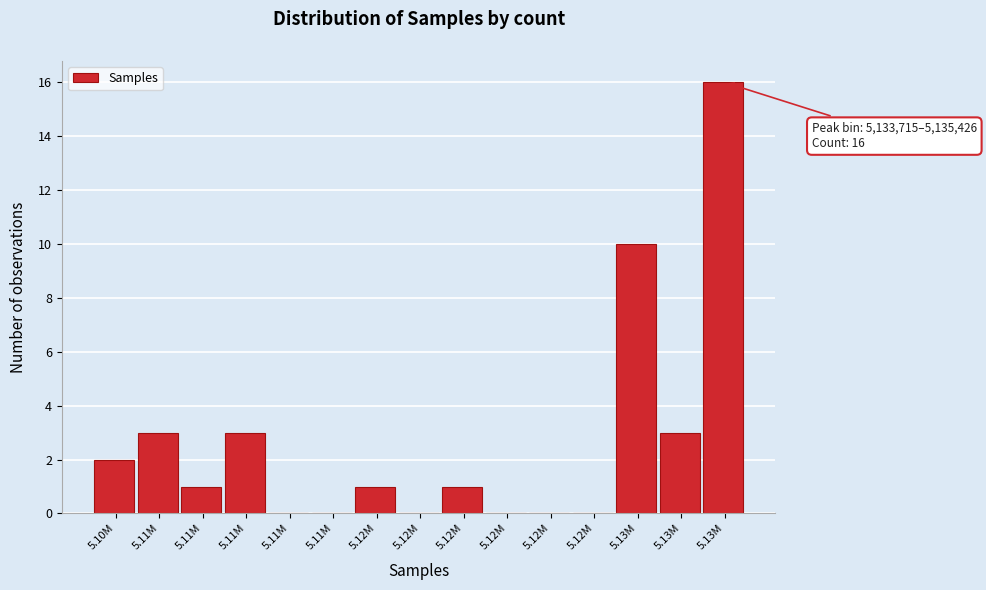

Are the bars horizontal?

No